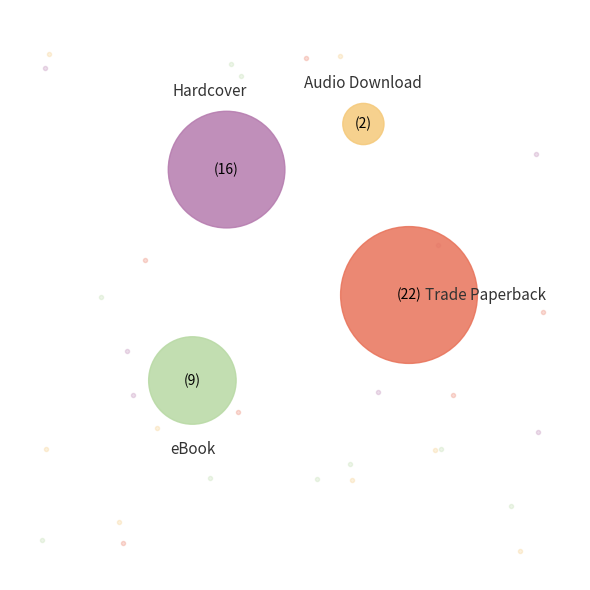

What is the smallest slice in the pie chart?

Audio Download